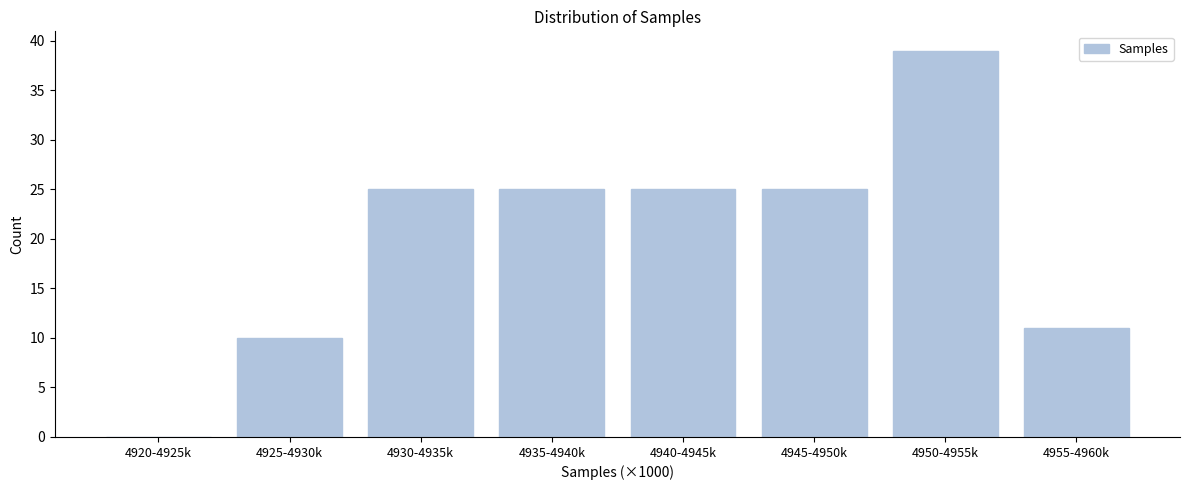

Reading left to right, extract all data points from this chart.

4920-4925k=0	4925-4930k=10	4930-4935k=25	4935-4940k=25	4940-4945k=25	4945-4950k=25	4950-4955k=39	4955-4960k=11